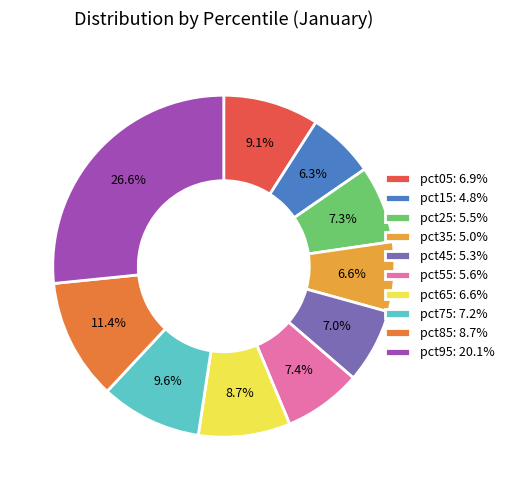

How many slices are in this pie chart?

10